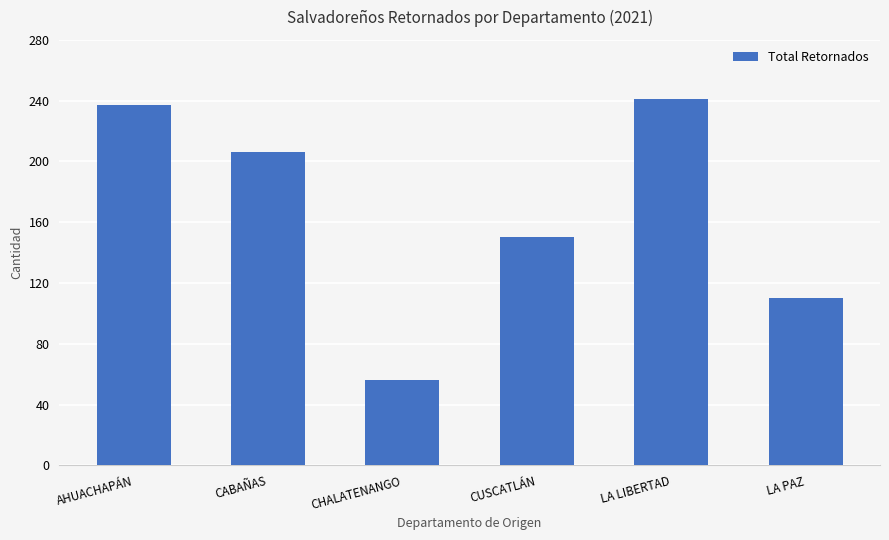

True or false: the data shows 367 at LA LIBERTAD.

False